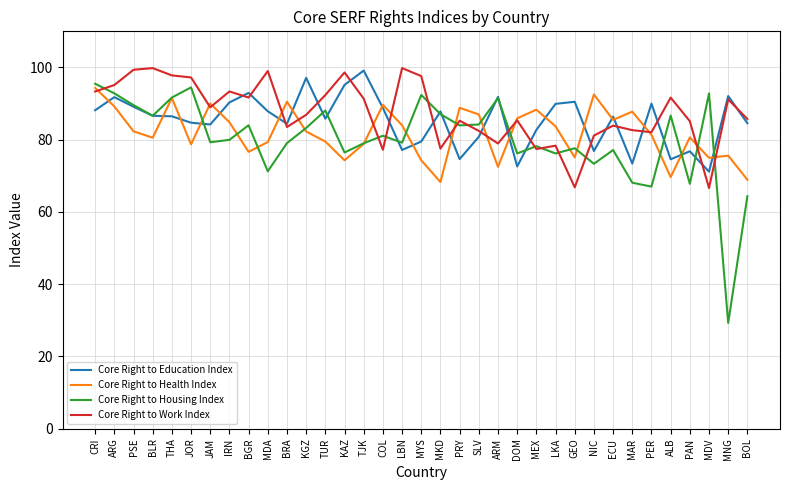

Where do Core Right to Housing Index and Core Right to Work Index first cross each other?

CRI and ARG